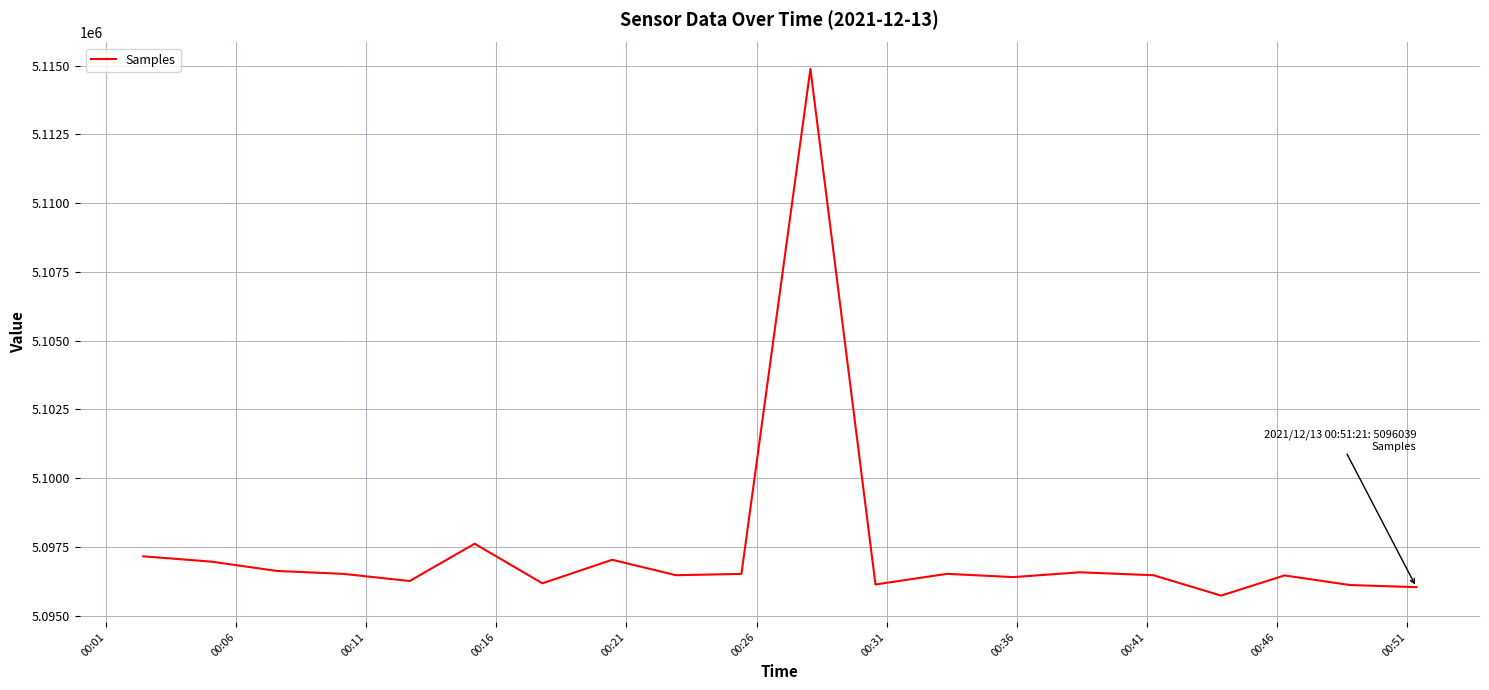

What is the smallest value displayed?

5095732